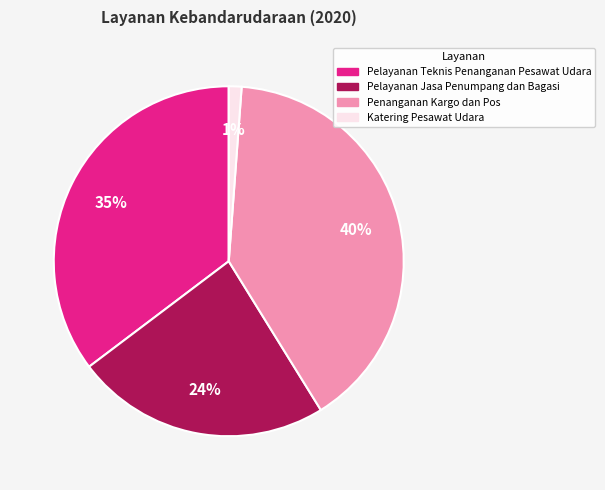

How many slices are in this pie chart?

4